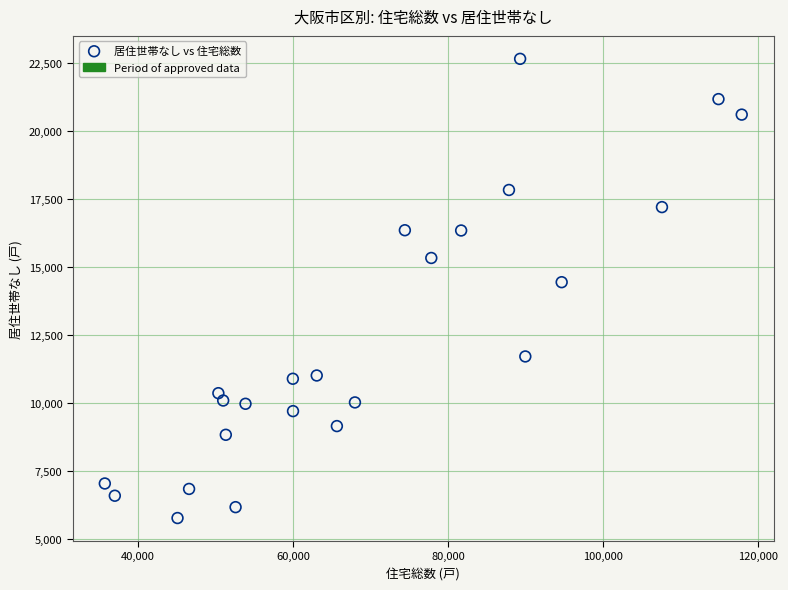

What Y value in the scatter plot is closest to 14220?

14450